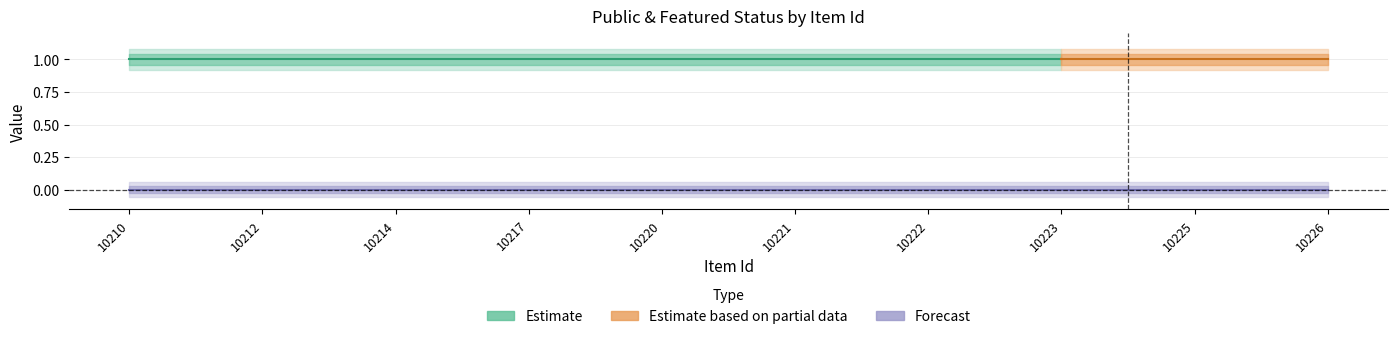

At which category is the sum across all series the highest?

10210